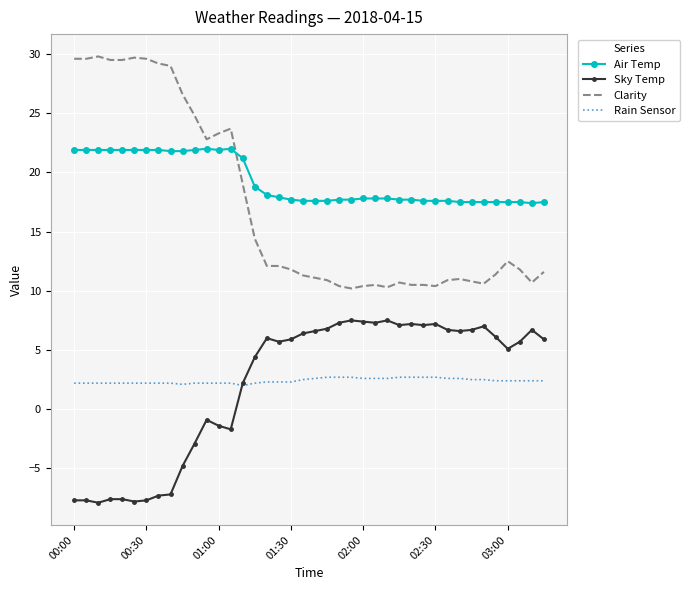

What is the sum of all Air Temp values?

770.0